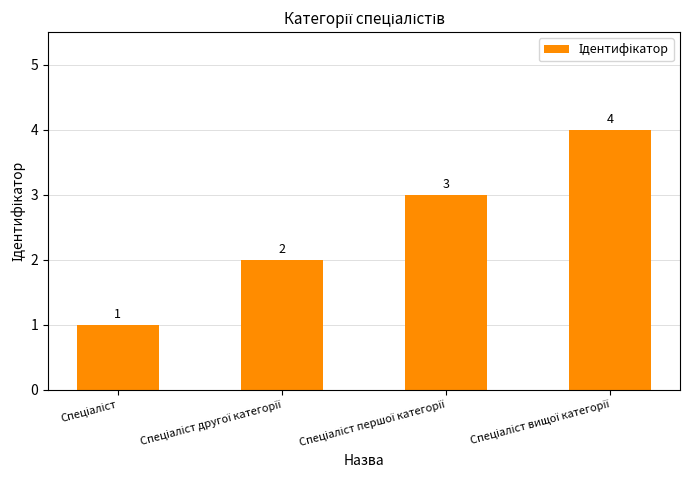

What is the value of the 4th bar from the left?

4